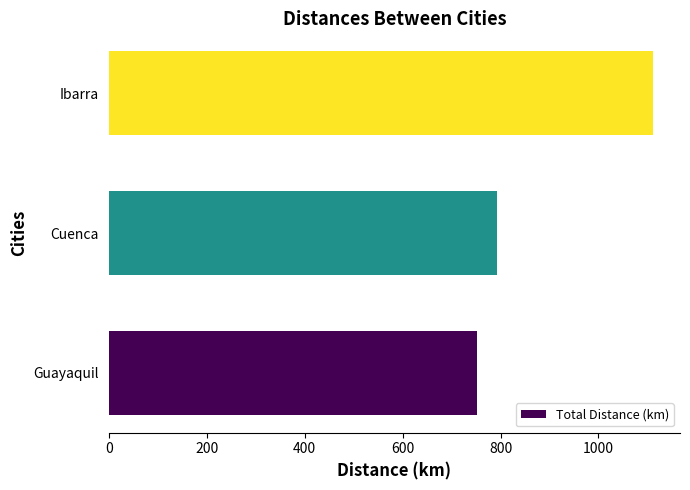

What is the difference between the maximum and minimum values?

360